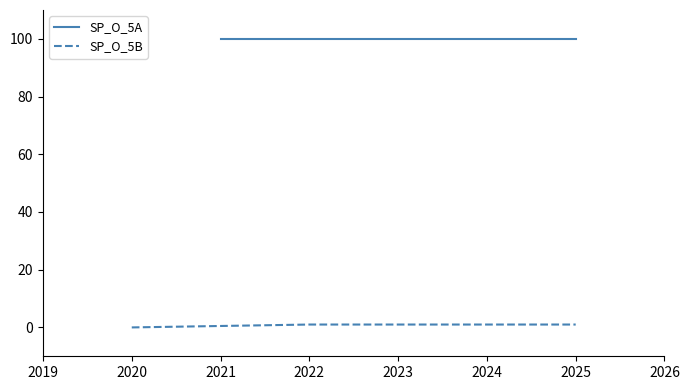

At 2025, list the series in order from smallest to largest.

SP_O_5B, SP_O_5A